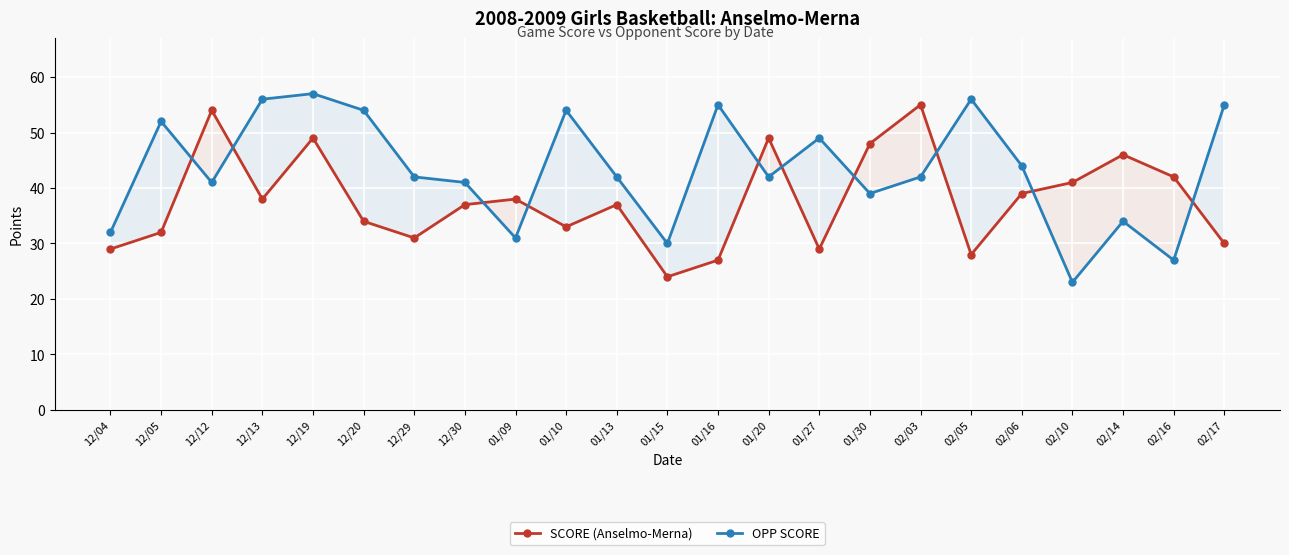

Where do OPP SCORE and SCORE (Anselmo-Merna) first cross each other?

12/05 and 12/12